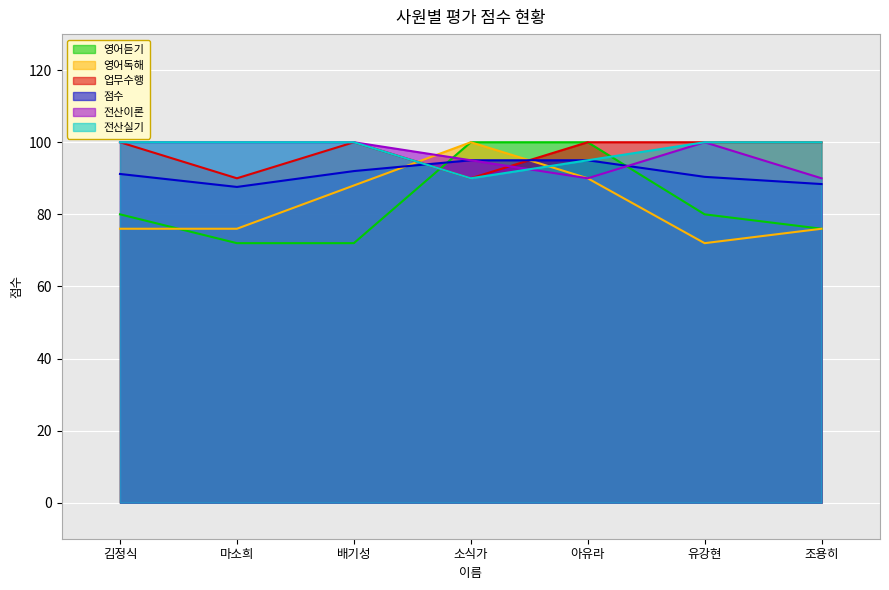

Rank the categories by 전산실기 value from lowest to highest.

소식가, 아유라, 김정식, 마소희, 배기성, 유강현, 조용히